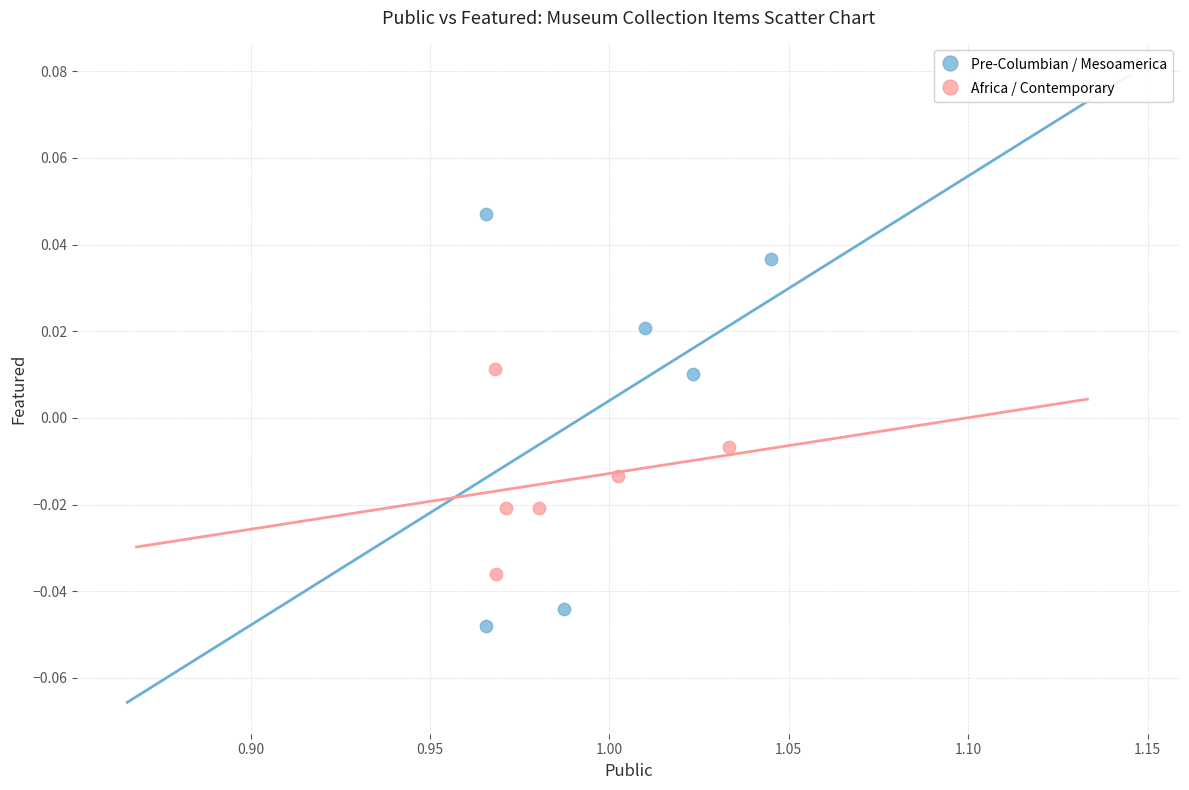

Which series reaches the minimum Y coordinate?

Pre-Columbian / Mesoamerica